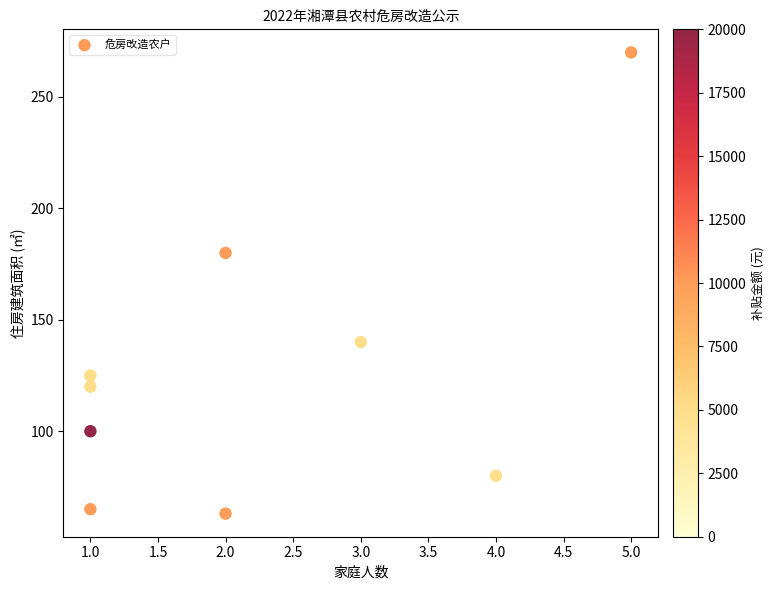

What is the average Y value?

127